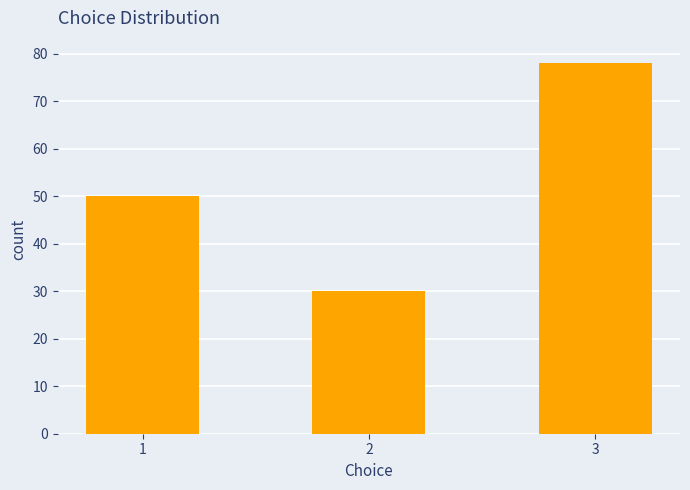

Count the values in the range 30 to 78.

3